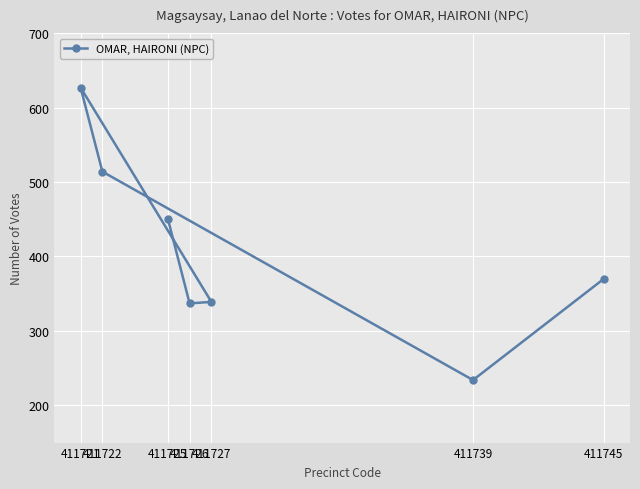

What is the sum of all values?

2872